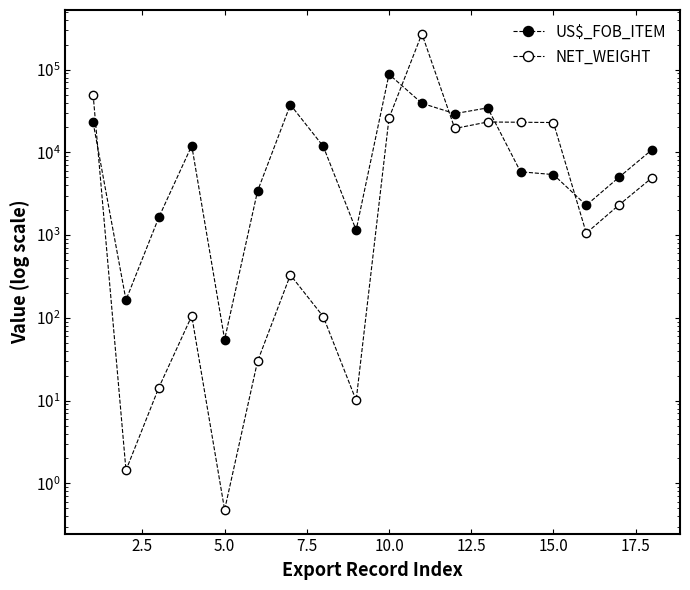

How many data points in US$_FOB_ITEM are above 10787?

9